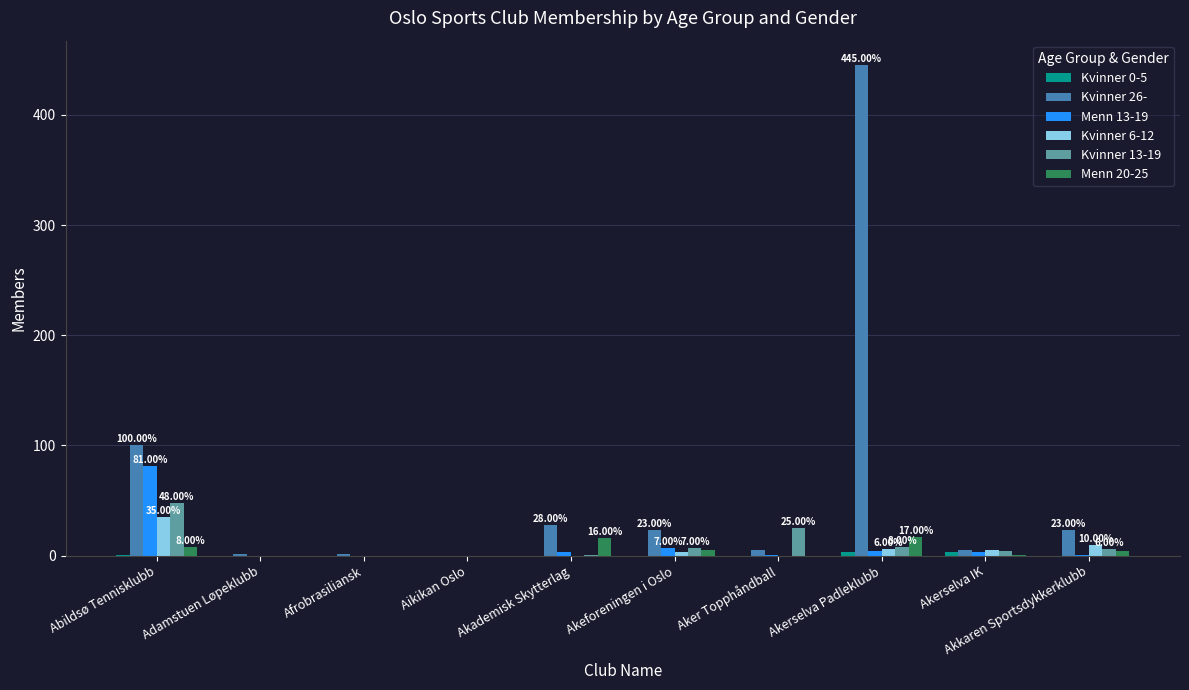

Which category has the highest value across all series?

Akerselva Padleklubb